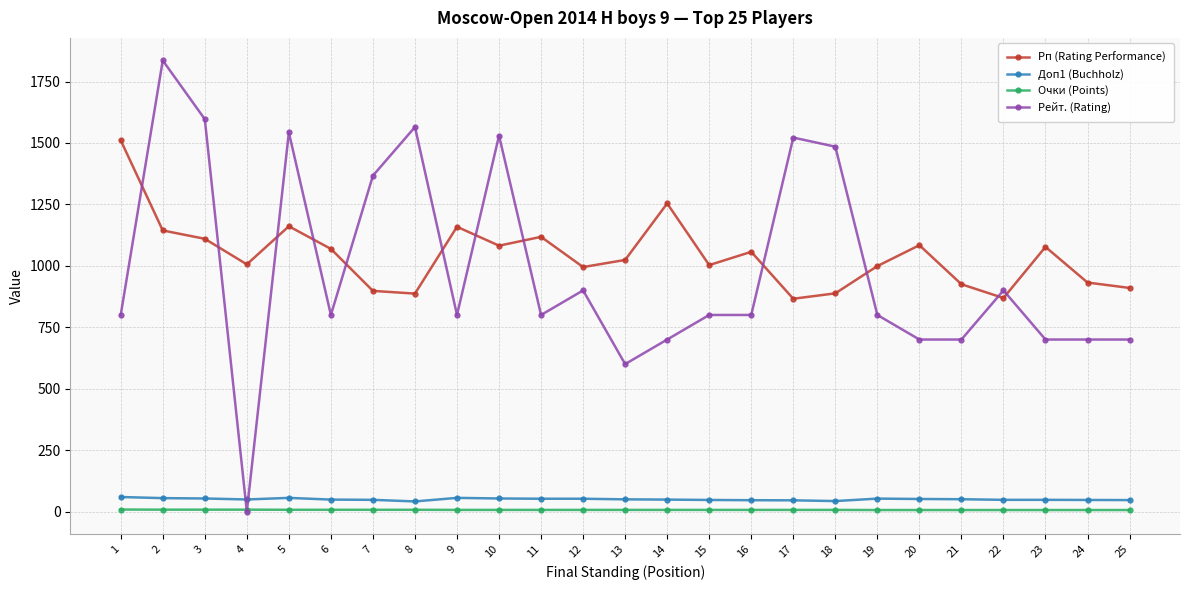

Which series has the largest range (max minus min)?

Рейт. (Rating)